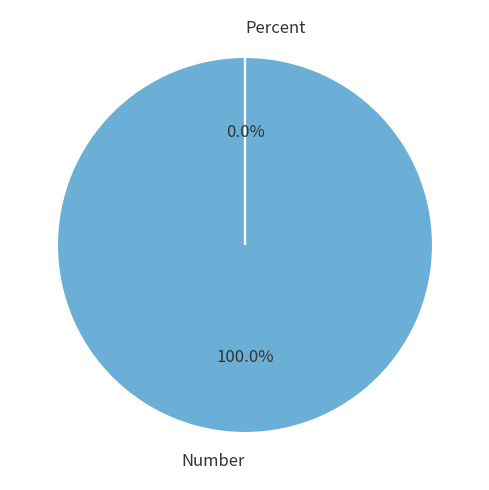

Which slice is the smallest?

Percent